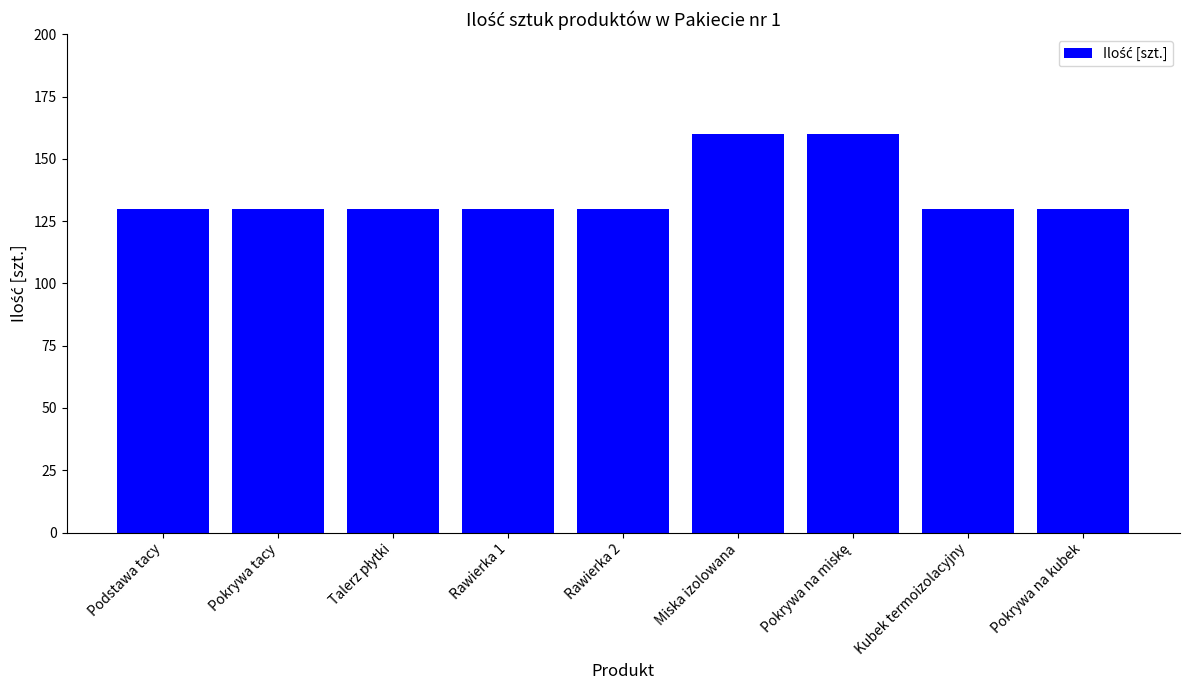

What is the smallest value displayed?

130